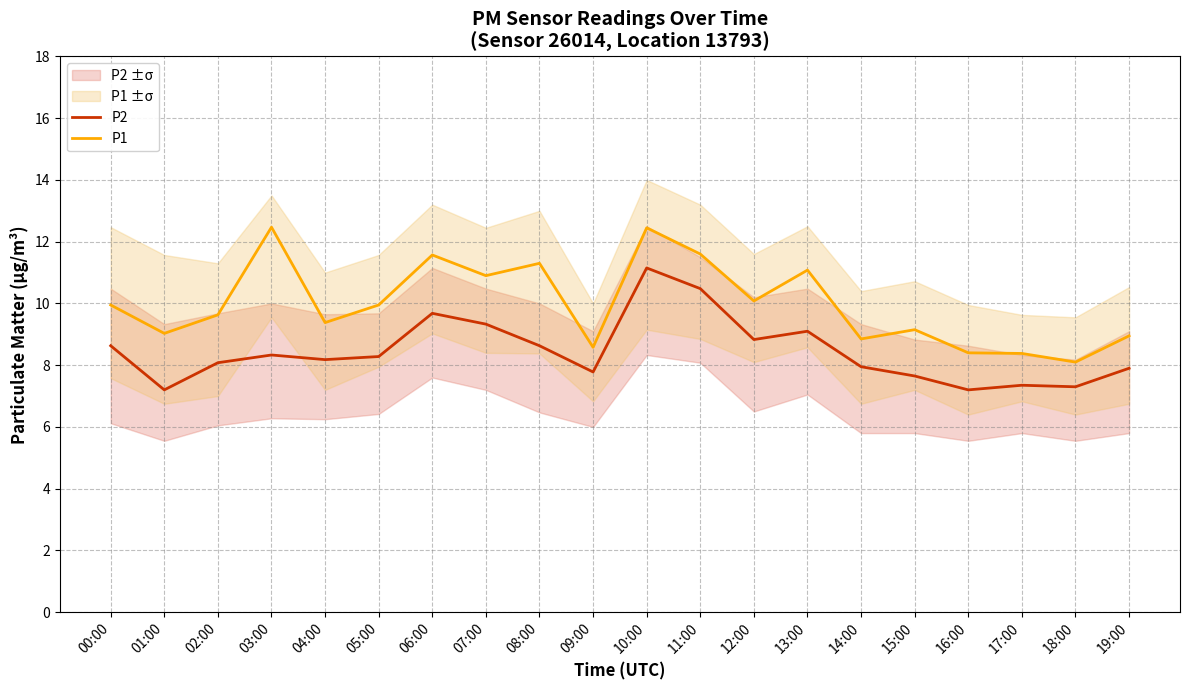

At which category does P2 reach its first local valley?

01:00